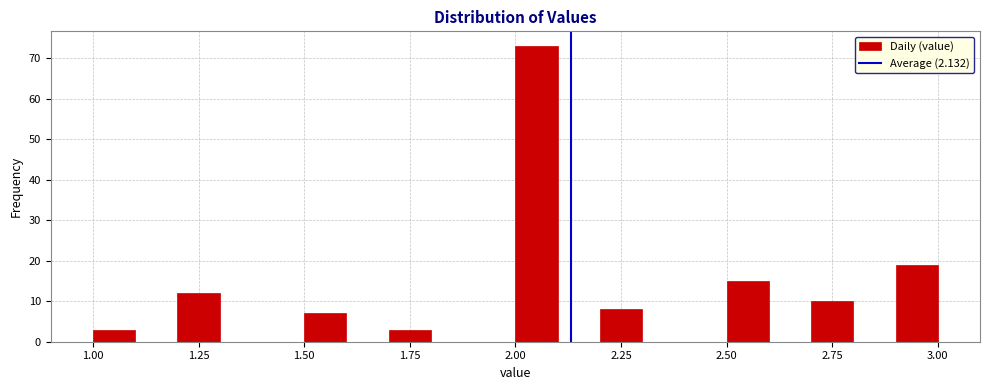

Around what value on the x-axis is the tallest bar? Give the approximate position of its centre, as read against the axis.

2.05